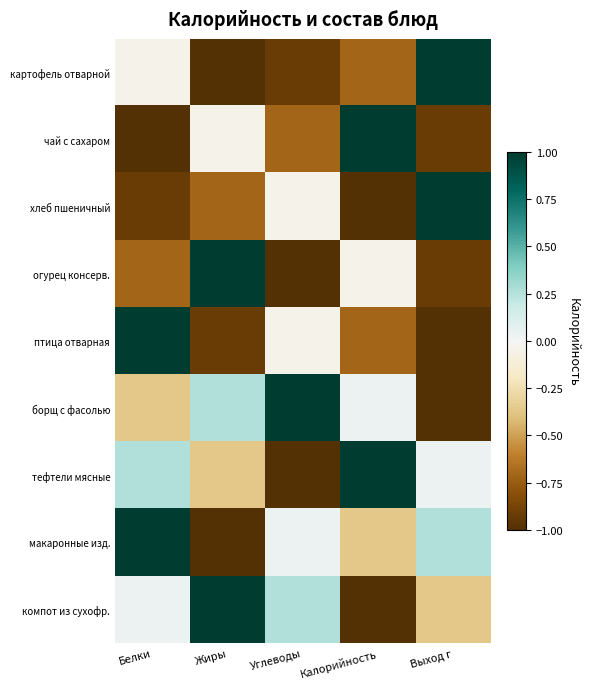

What is the difference between the highest and lowest values at Жиры?

2.0